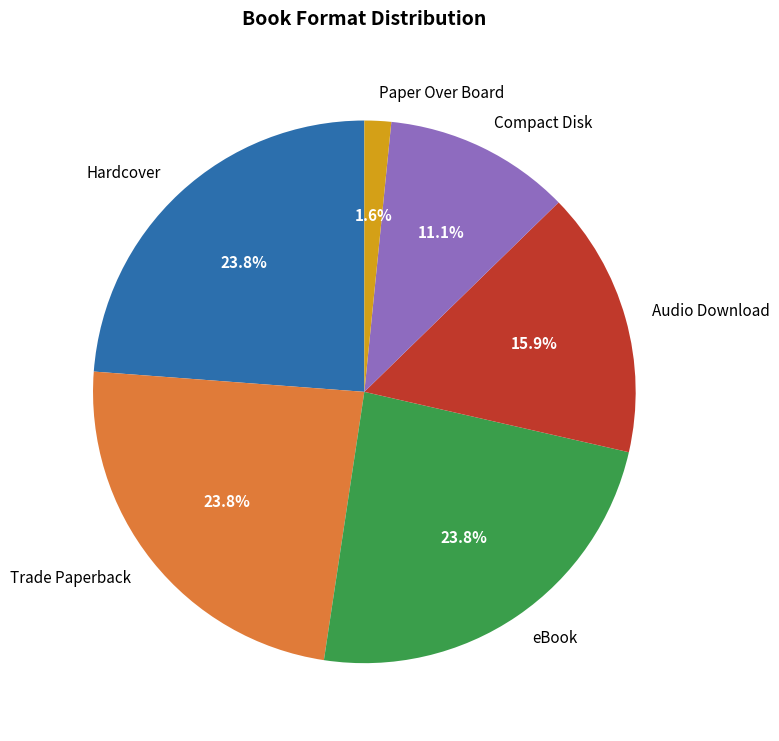

Which category has the smallest portion of the pie?

Paper Over Board